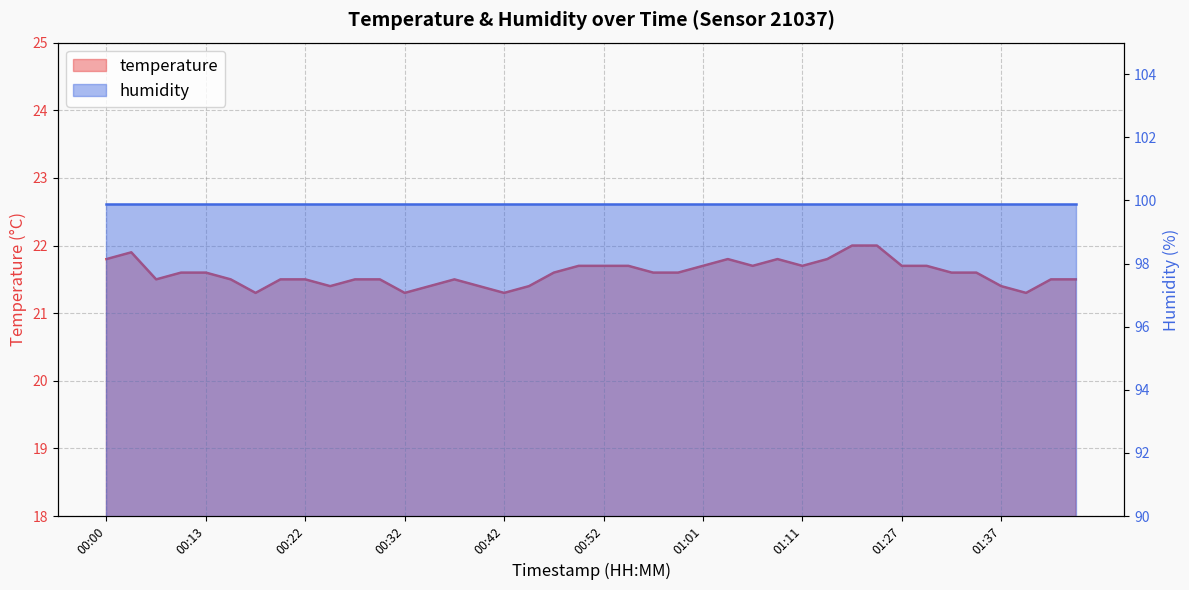

How many values are between 21 and 22?

40